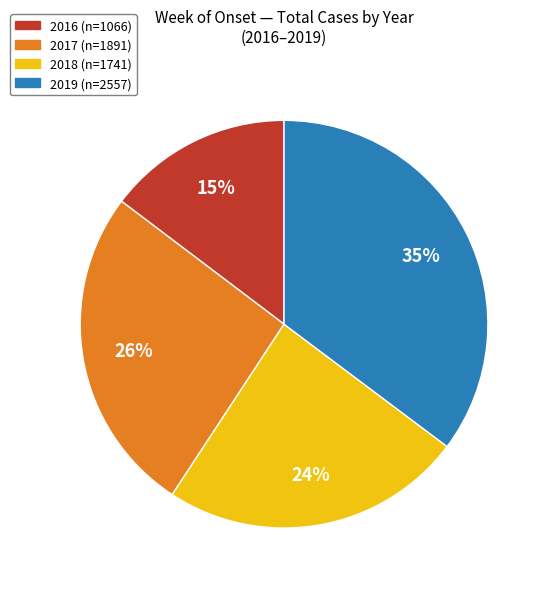

Is it true that 2018 is 24% of the pie?

True